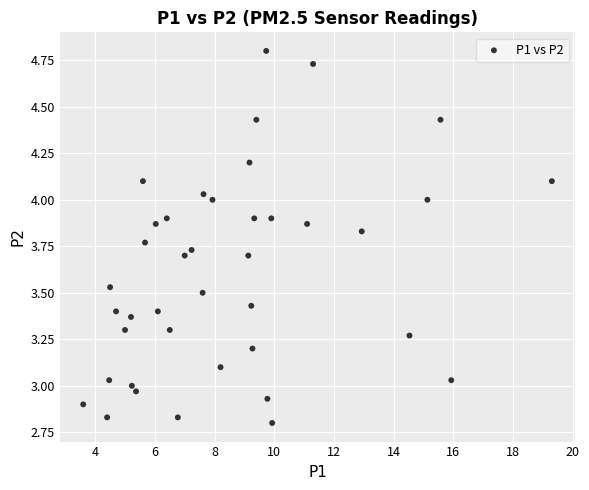

What is the range of Y values (max minus min)?

2.0